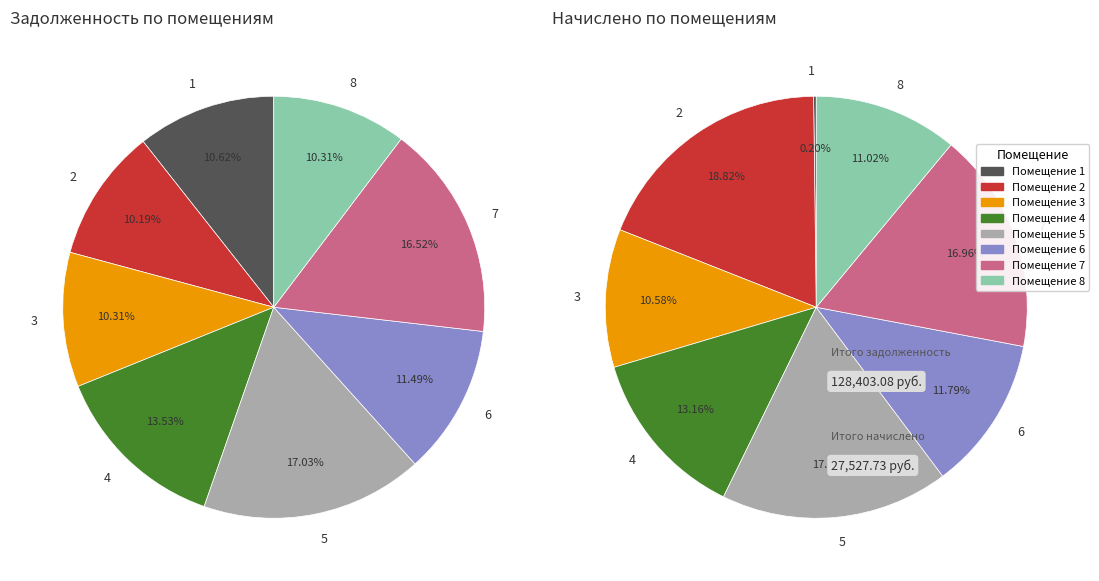

What percentage is the 3 slice, to the nearest percent?

10%